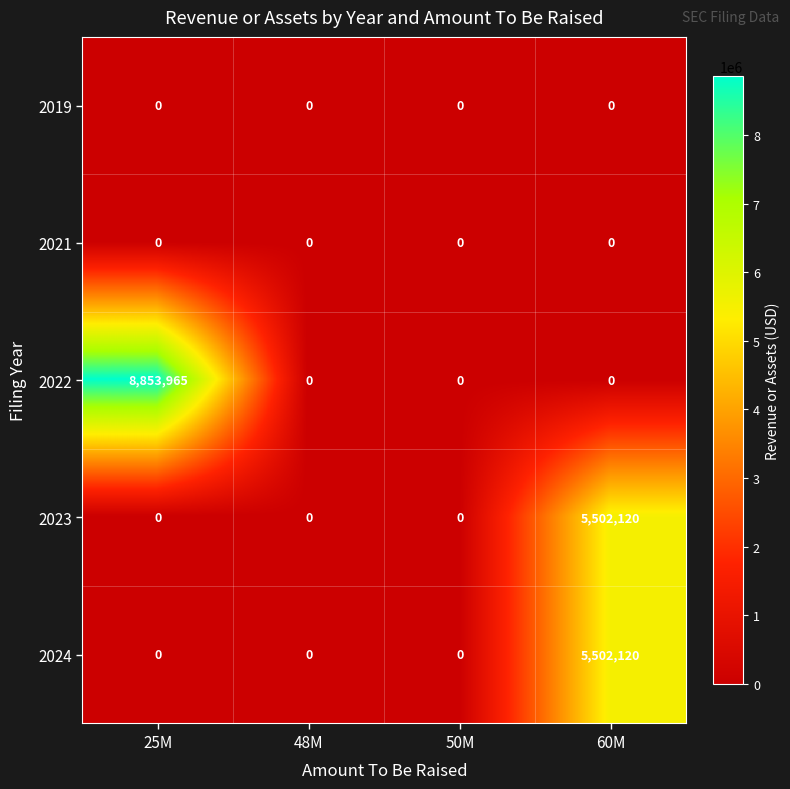

Which category has the highest value across all series?

25M